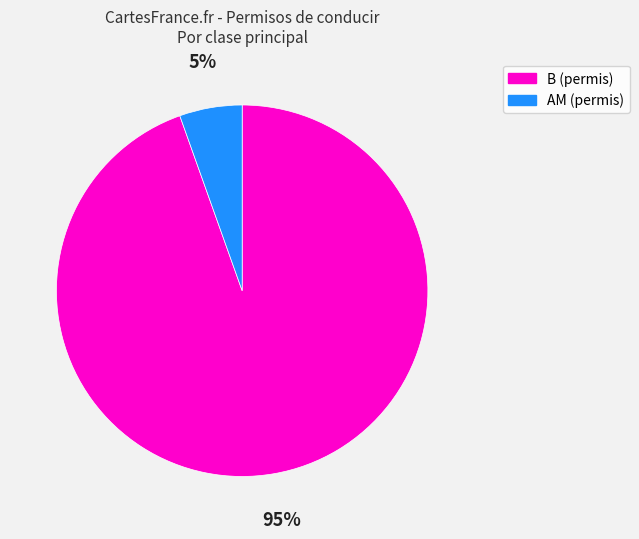

Is there a majority slice in this chart?

Yes